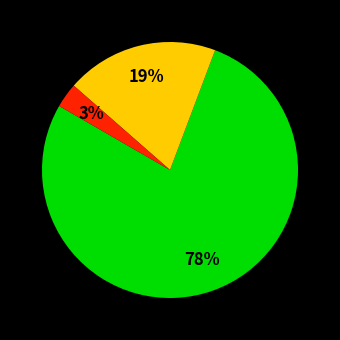

Is there any slice that represents more than half of the pie?

Yes